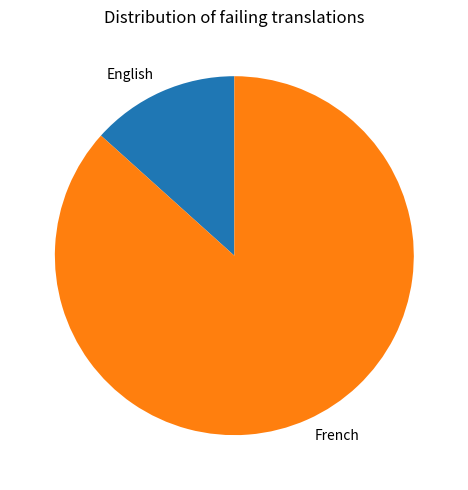

How many slices are in this pie chart?

2